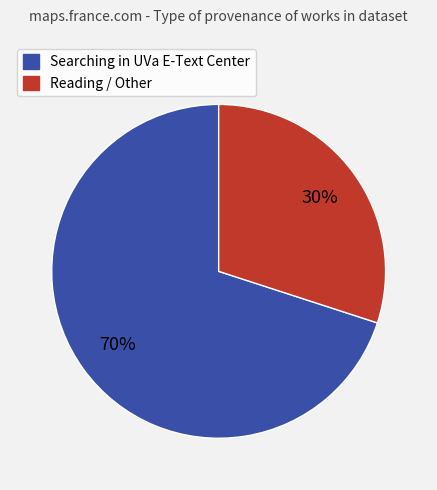

To the nearest percent, what is the average slice percentage?

50%